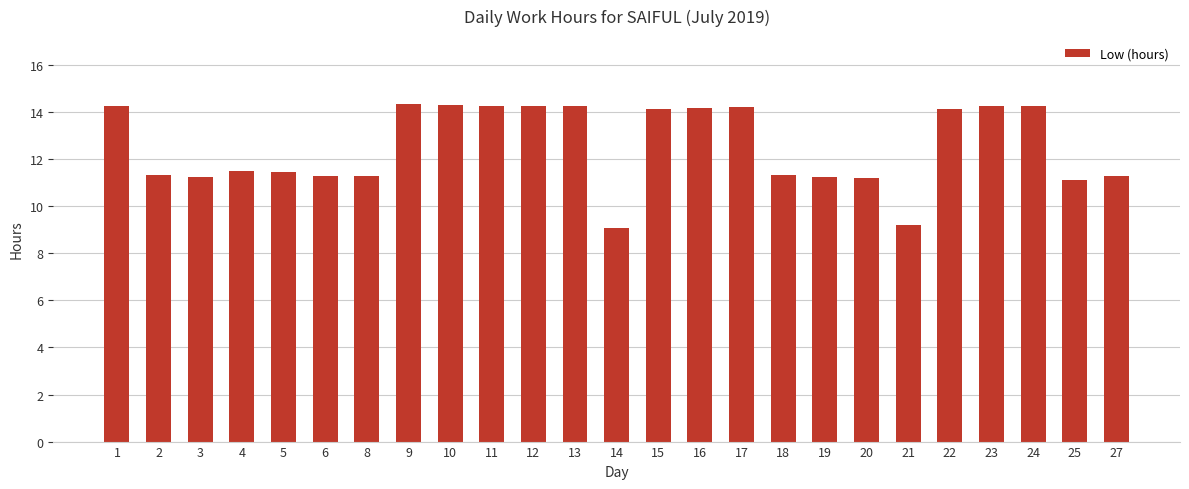

What is the difference between the second highest and minimum values?

5.2